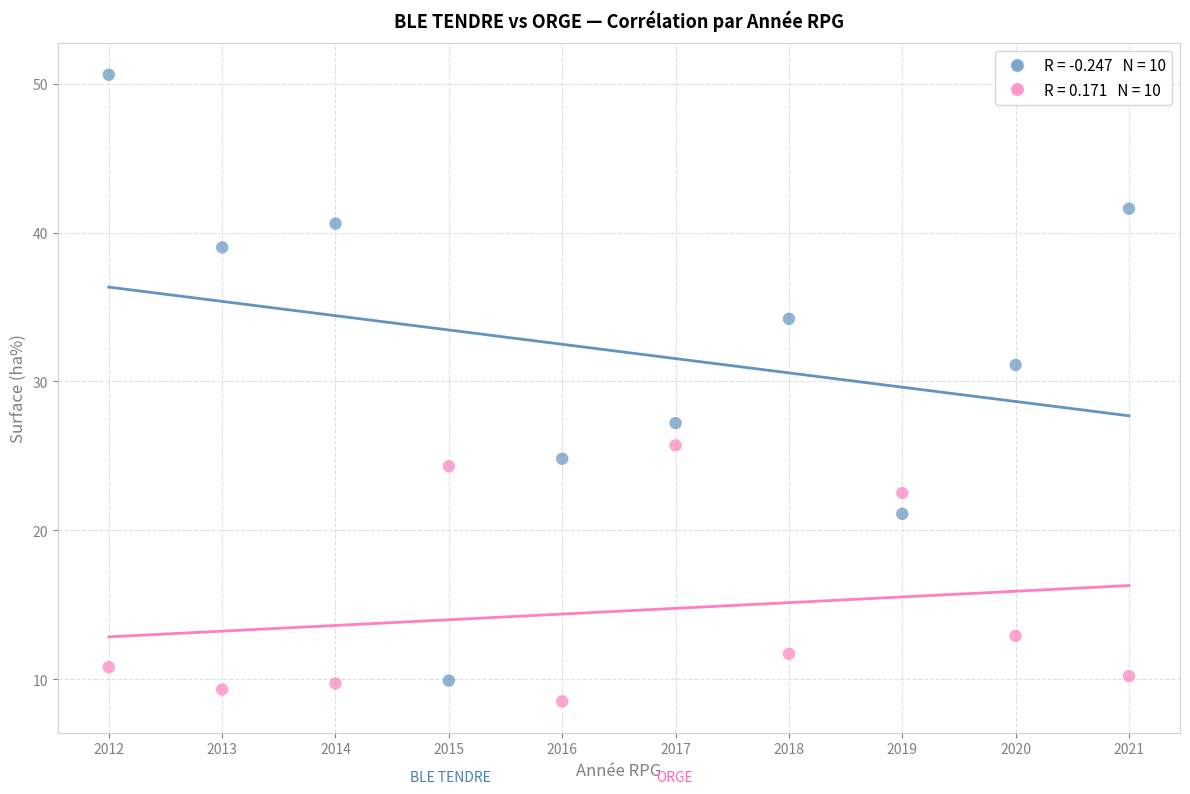

Across all data points, what is the range of X values (max minus min)?

9.0